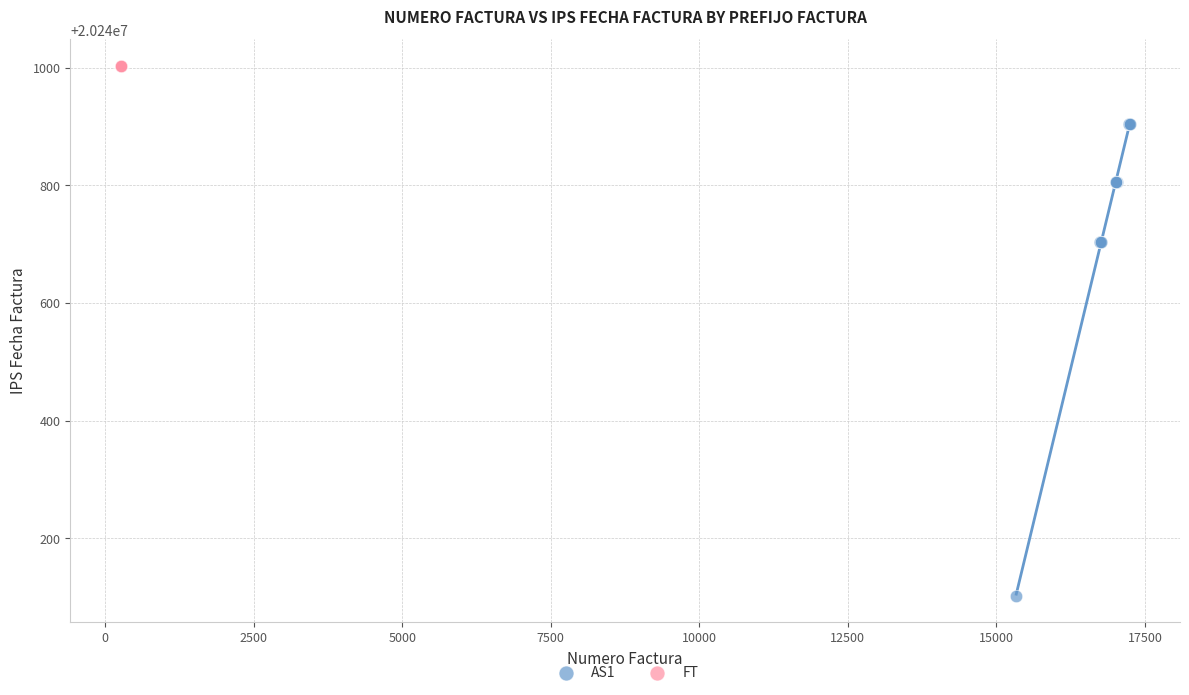

Which series reaches the minimum Y coordinate?

AS1